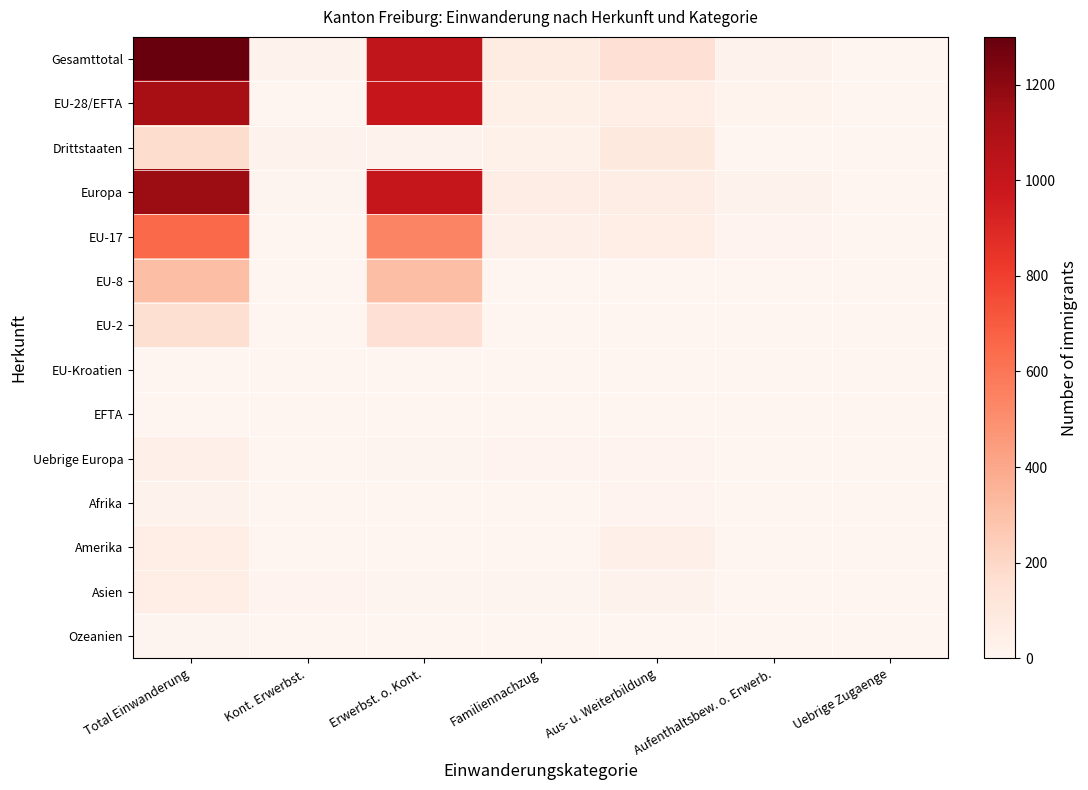

What is the difference between the highest and lowest values at Total Einwanderung?

1299